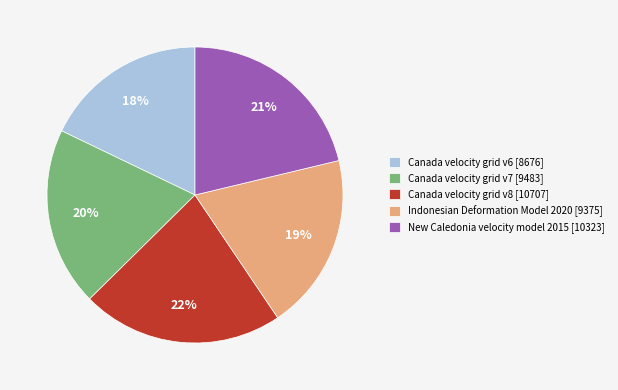

To the nearest percent, what is the difference between the Indonesian Deformation Model 2020 [9375] and Canada velocity grid v8 [10707] slice percentages?

3%